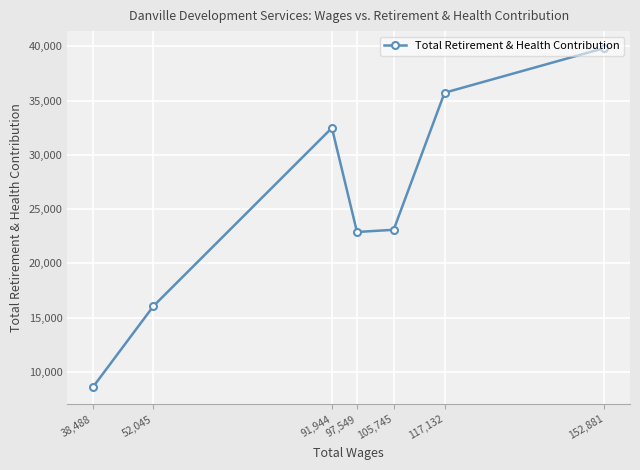

Between 117,132 and 38,488, which is larger?

117,132